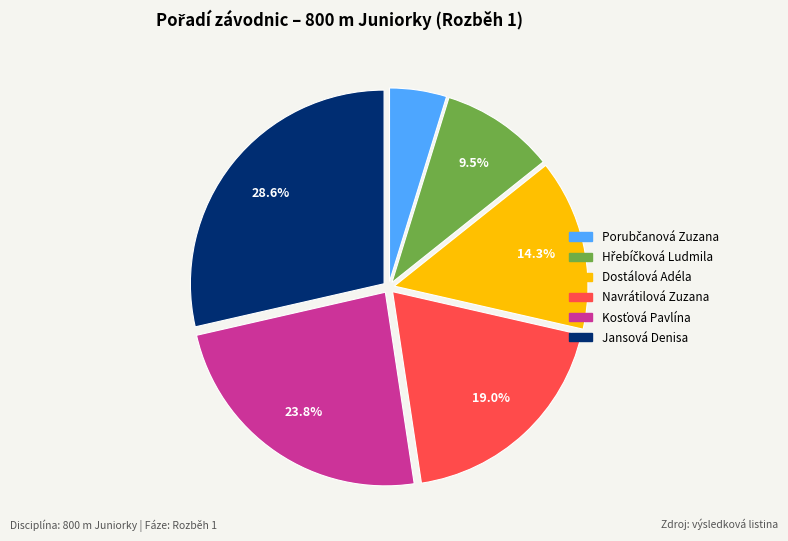

Combined, do Navrátilová Zuzana and Dostálová Adéla account for over 50%?

No